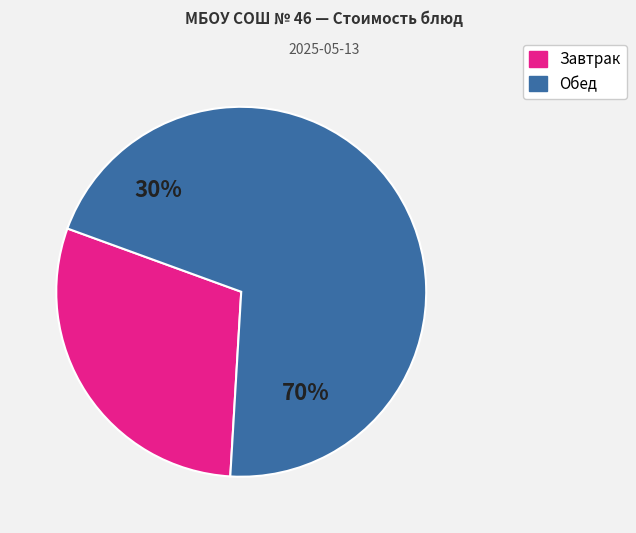

The Хлеб ржаной (завтрак) slice represents 14% of the pie. True or false?

False